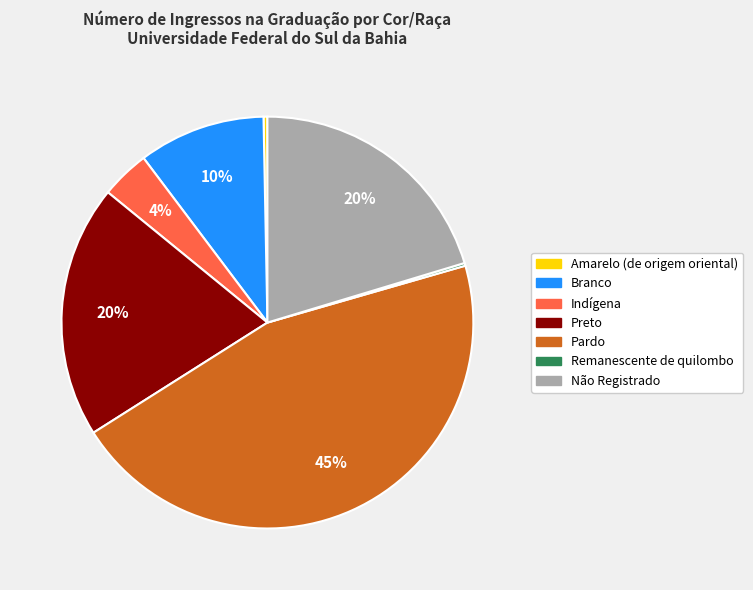

To the nearest percent, what percentage of the pie is Indígena?

4%